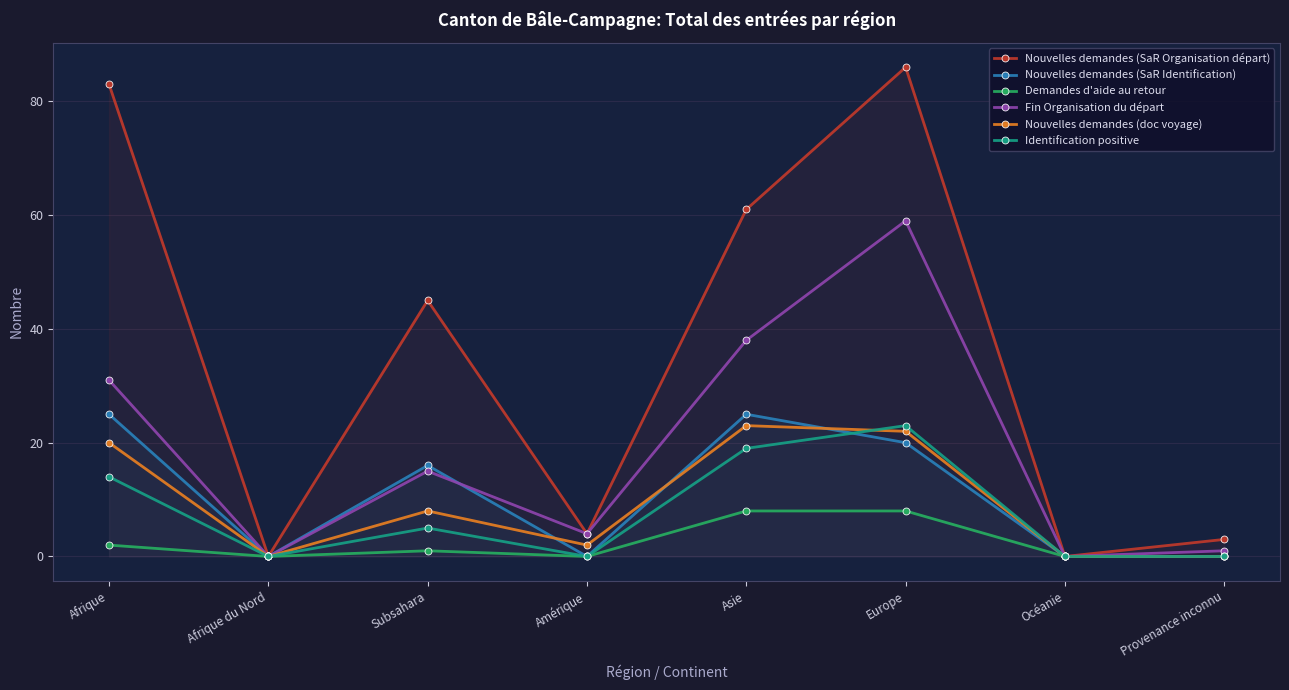

List the labels in order of Nouvelles demandes (doc voyage) value, smallest first.

Afrique du Nord, Océanie, Provenance inconnu, Amérique, Subsahara, Afrique, Europe, Asie